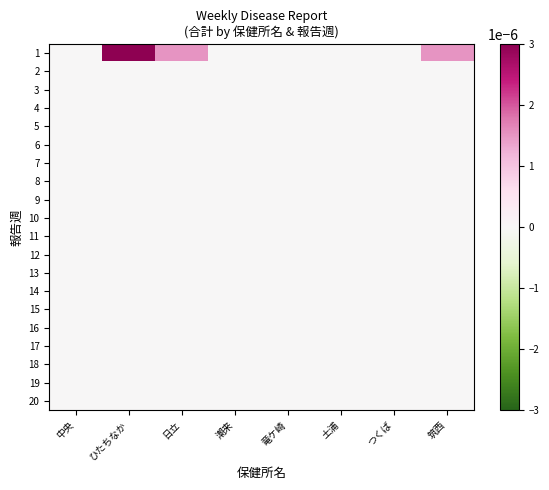

At 日立, list the series in order from largest to smallest.

1, 2, 3, 4, 5, 6, 7, 8, 9, 10, 11, 12, 13, 14, 15, 16, 17, 18, 19, 20